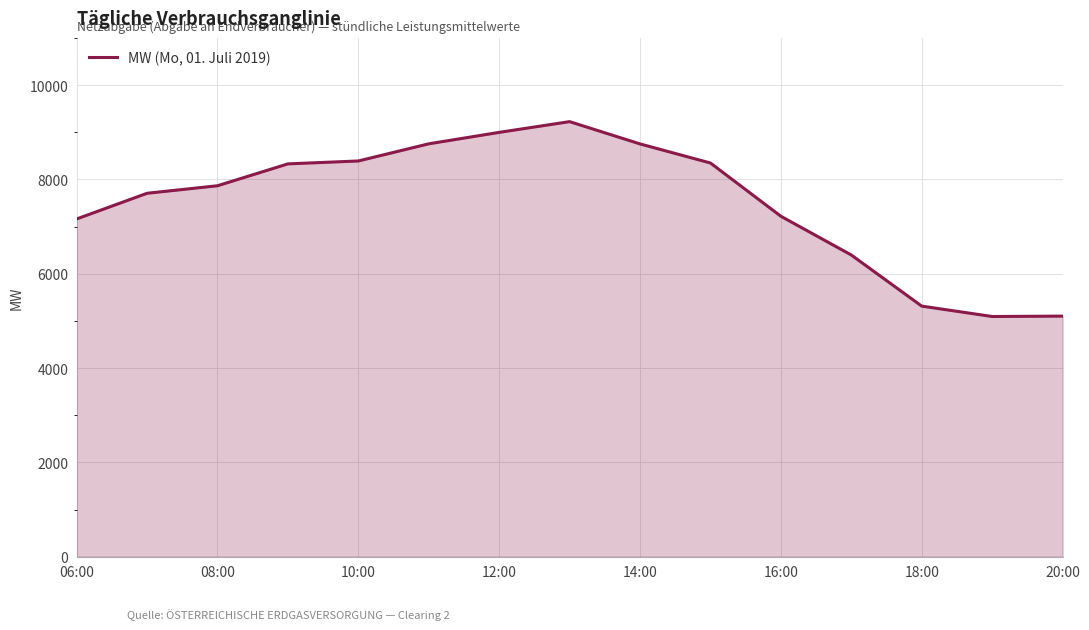

What is the difference between the maximum and minimum values?

4131.8